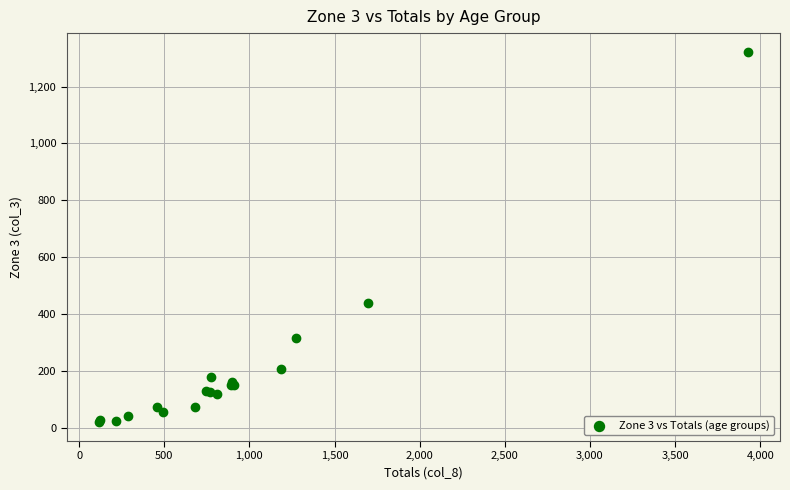

What Y value in the scatter plot is closest to 670?

438.0